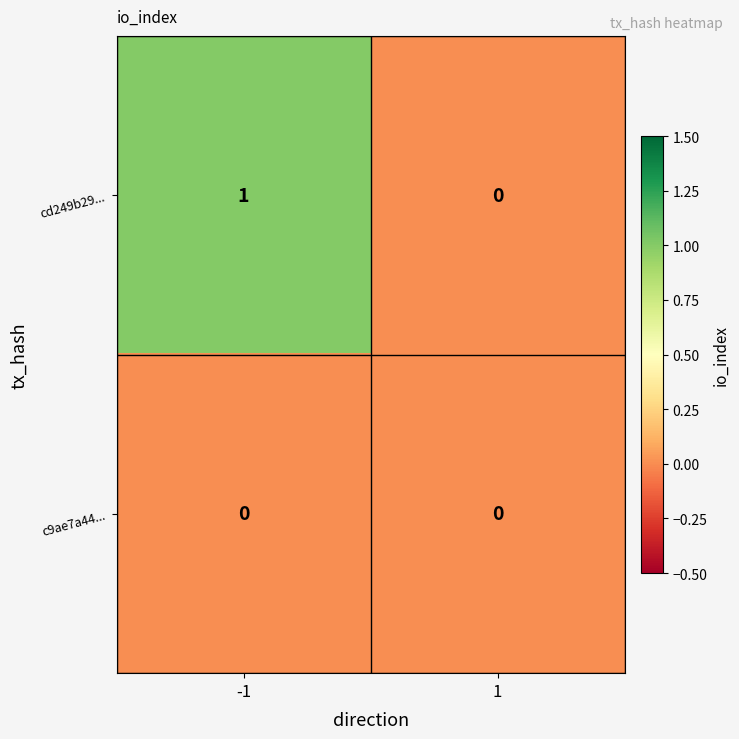

Which series has the largest total across all categories?

cd249b29...